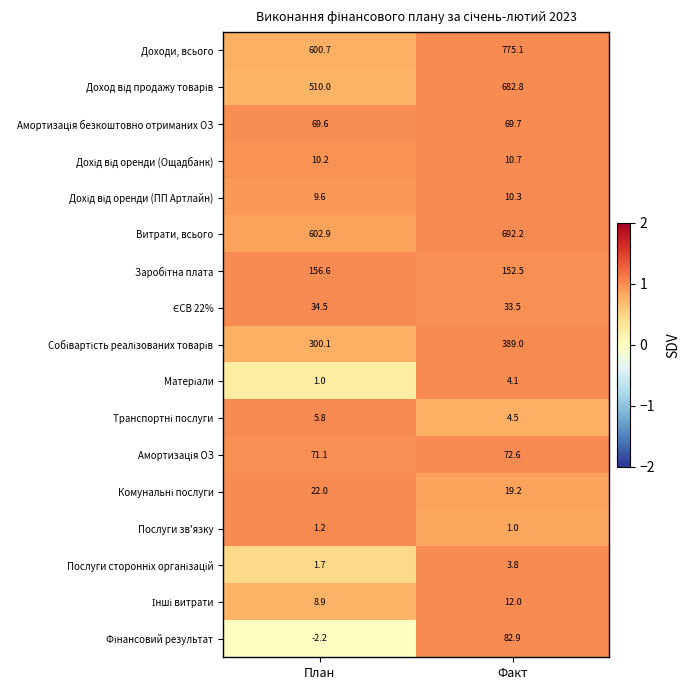

Which series has the largest total across all categories?

Доходи, всього